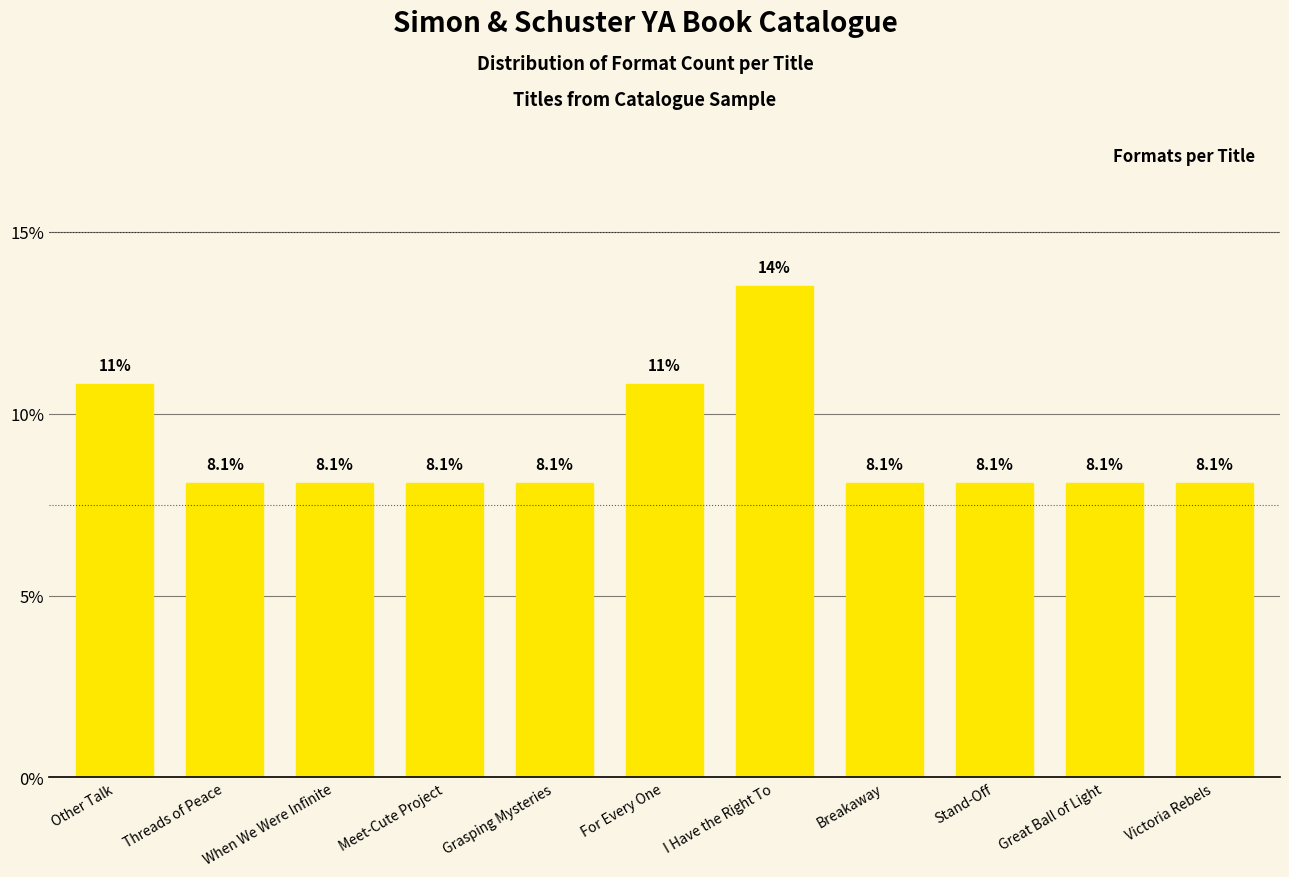

The value at I Have the Right To is 13.5. True or false?

True